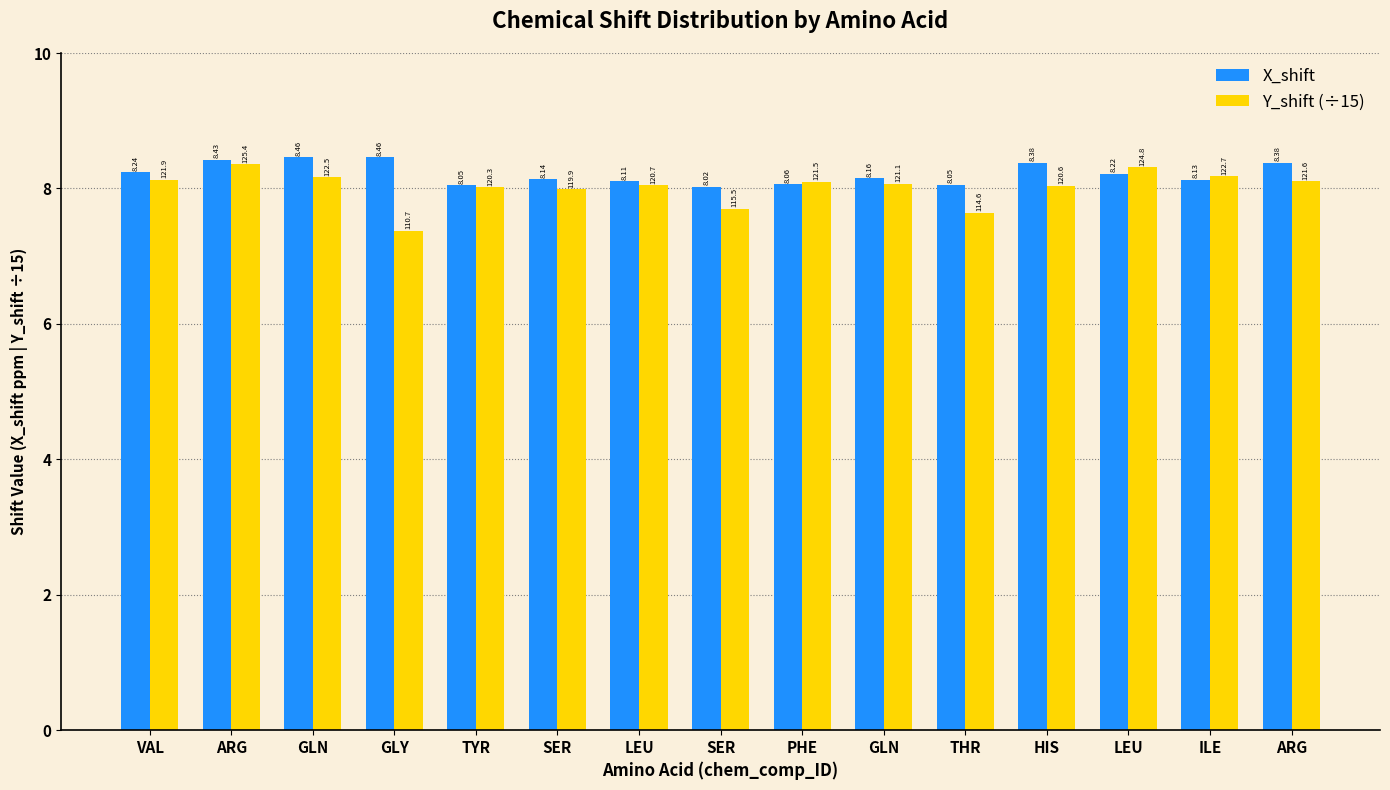

Reading right to left, what are all the values shown in this chart?

X_shift: ARG=8.4	ILE=8.1	LEU=8.2	HIS=8.4	THR=8.1	GLN=8.2	PHE=8.1	SER=8.0	LEU=8.1	SER=8.1	TYR=8.0	GLY=8.5	GLN=8.5	ARG=8.4	VAL=8.2
Y_shift (÷15): ARG=8.1	ILE=8.2	LEU=8.3	HIS=8.0	THR=7.6	GLN=8.1	PHE=8.1	SER=7.7	LEU=8.0	SER=8.0	TYR=8.0	GLY=7.4	GLN=8.2	ARG=8.4	VAL=8.1